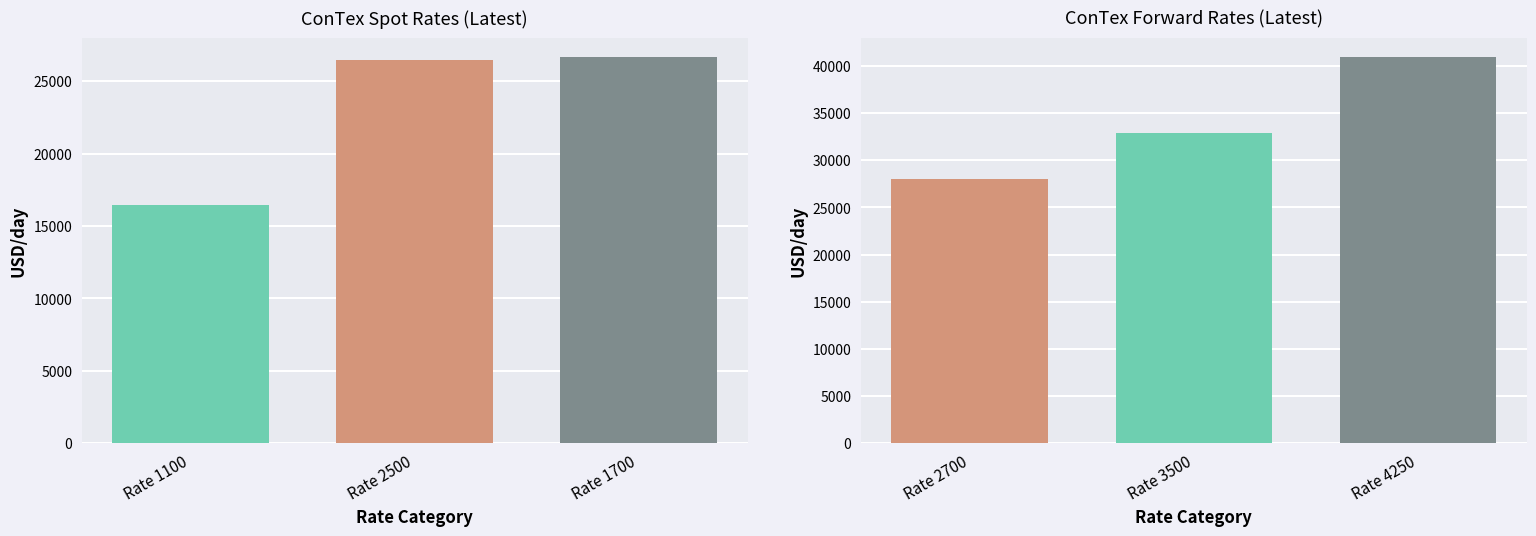

Is it true that 4250 equals 54970 at 12.06.2025?

False